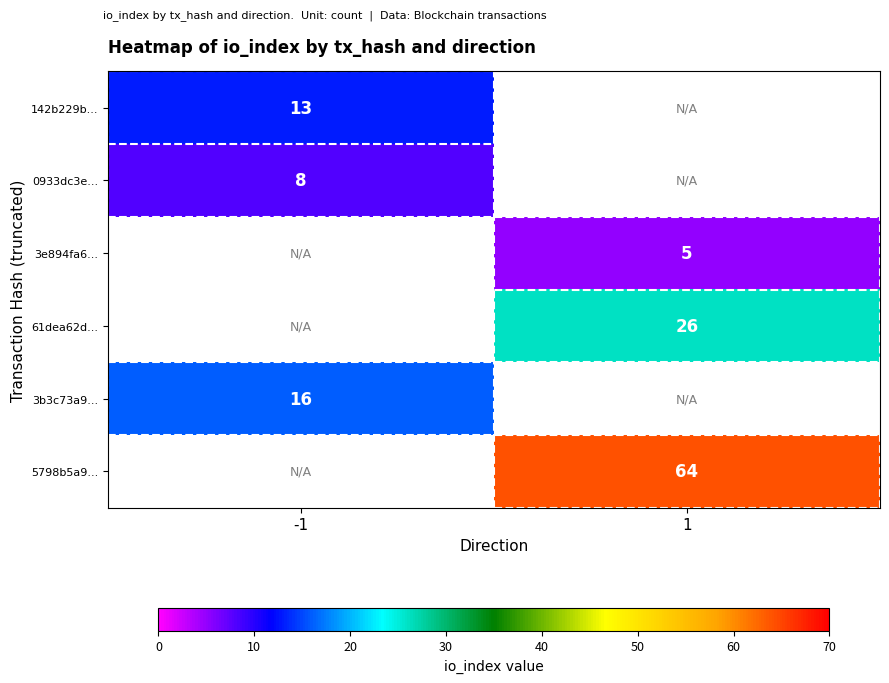

True or false: 5798b5a9... has a value of 108 at 1.

False